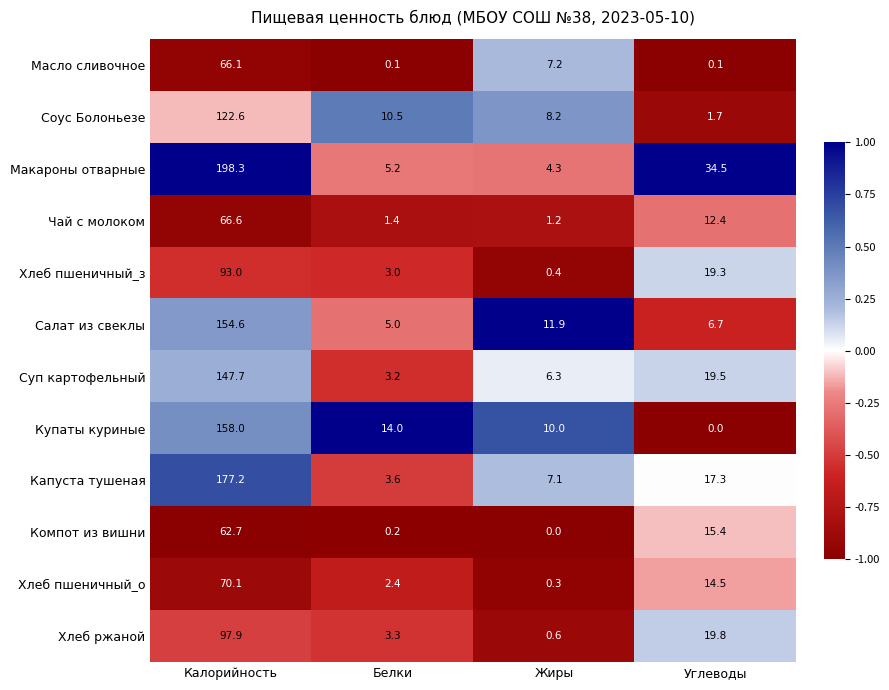

At which label does Хлеб ржаной first exceed 19?

Калорийность